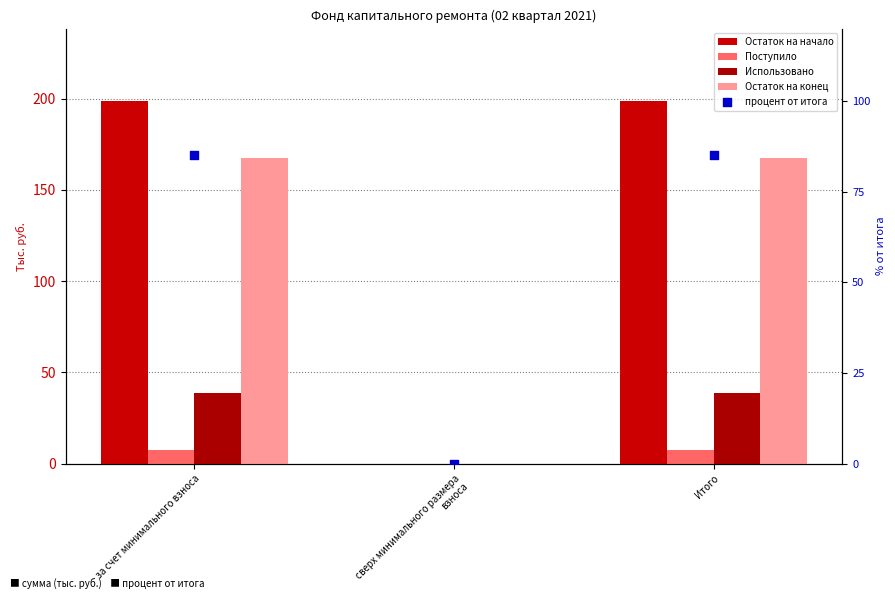

At which category is the sum across all series the highest?

за счет минимального взноса